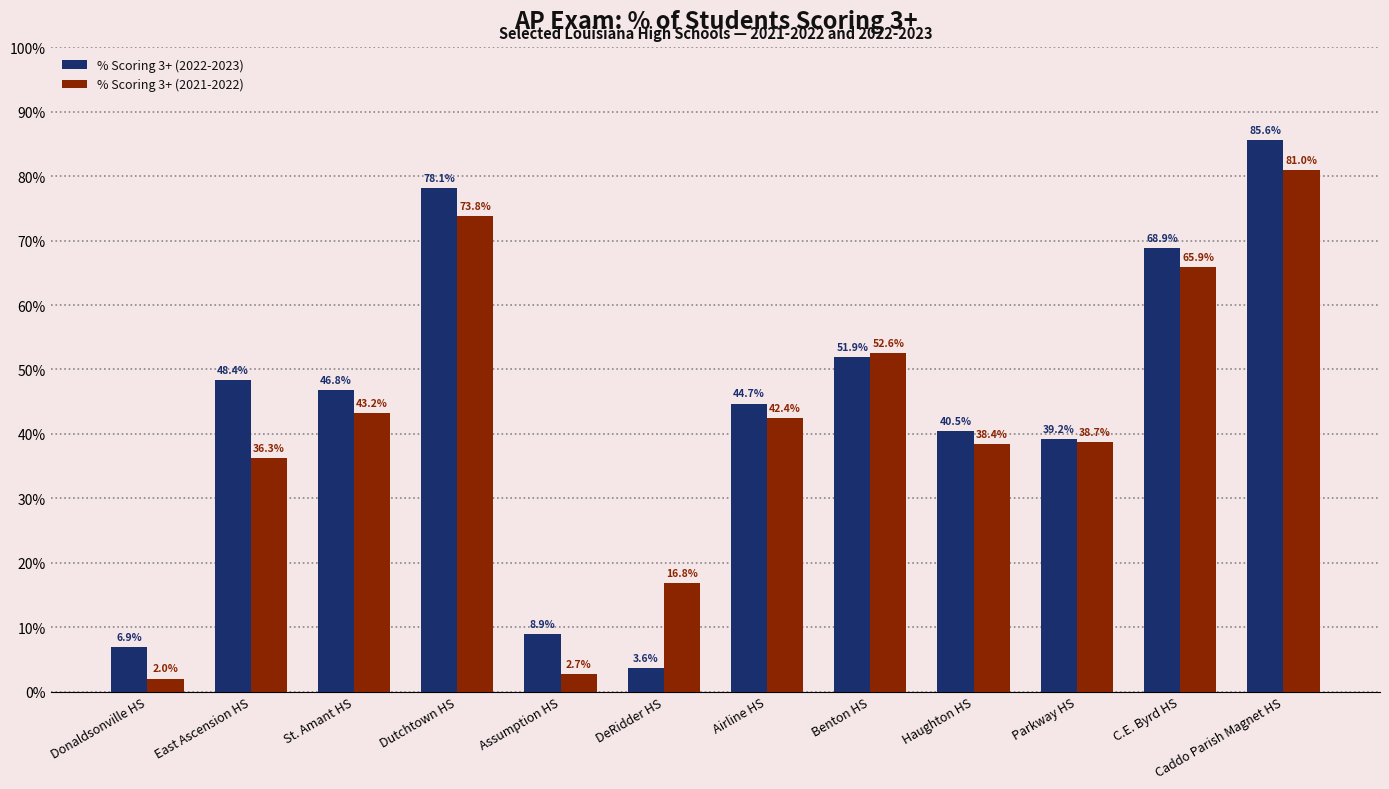

What is the sum of all % Scoring 3+ (2021-2022) values?

493.8